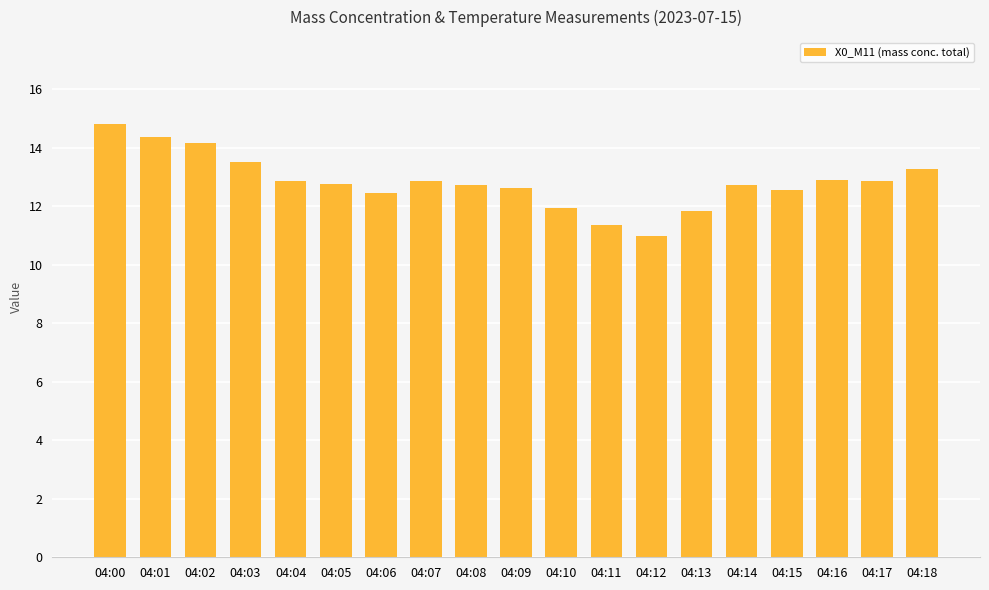

At which category does the chart reach its minimum across all series?

04:12